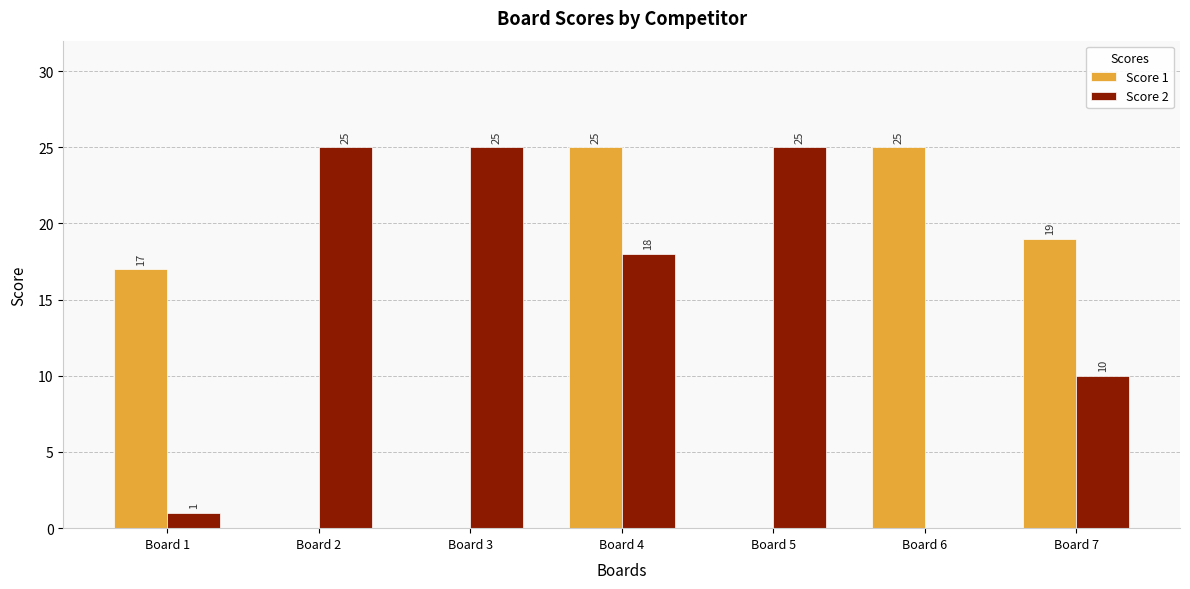

What is the sum of the Score 2 values at Board 2 and Board 3?

50